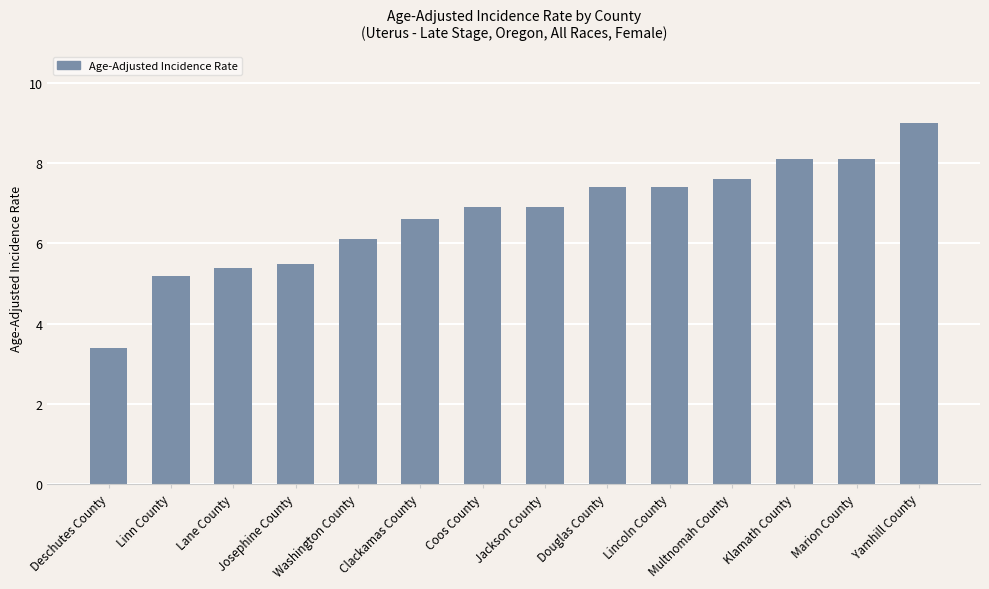

True or false: the data shows 3.8 at Yamhill County.

False